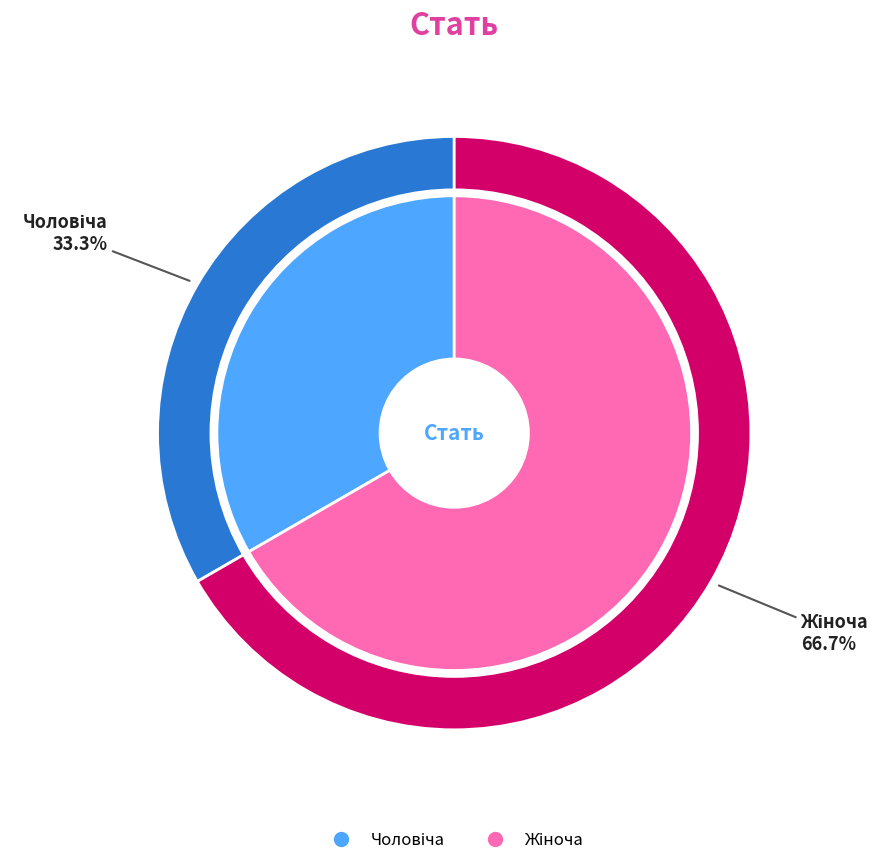

True or false: Чоловіча accounts for 48% of the total.

False